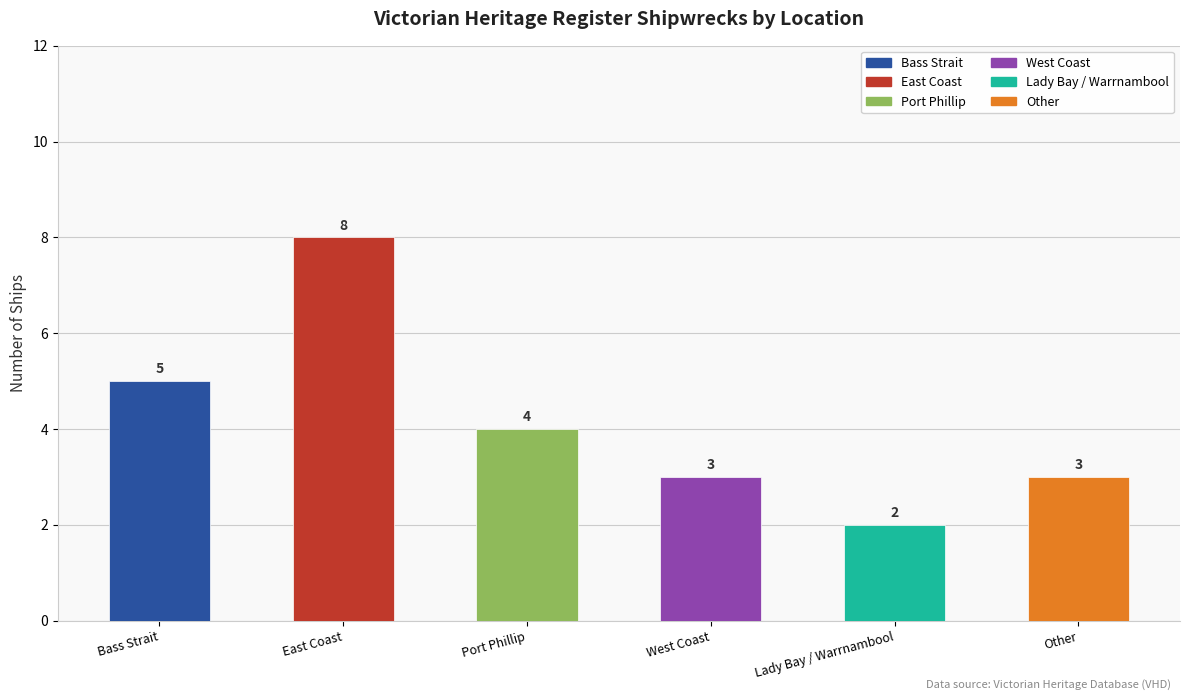

What is the difference between the values at East Coast and Bass Strait?

3